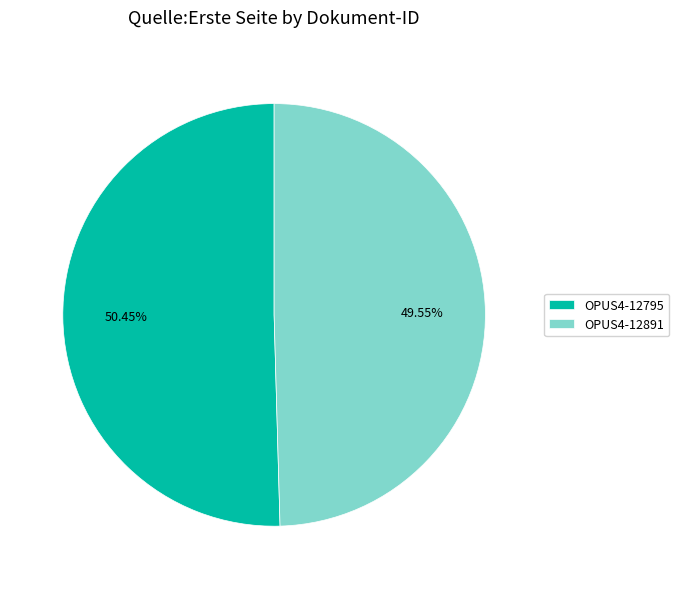

What percentage is the OPUS4-12891 slice, to the nearest percent?

50%